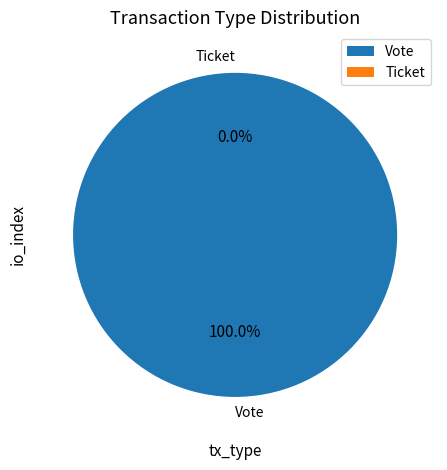

Which slice is the largest?

Vote